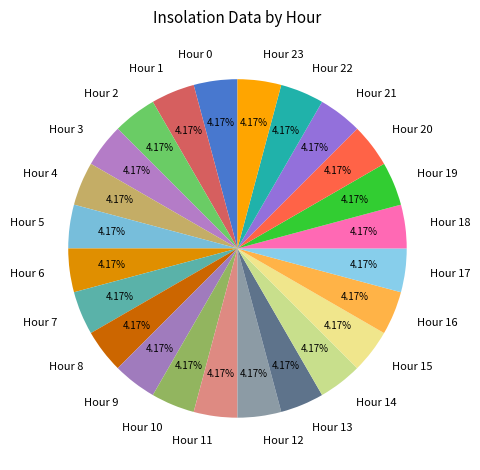

What is the ratio of the value at Hour 15 to the value at Hour 22?

1.0